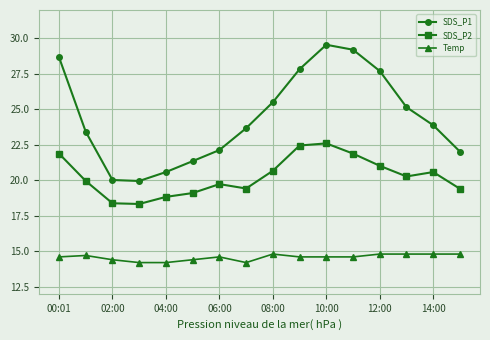

List the series in order of their peak value, lowest first.

Temp, SDS_P2, SDS_P1